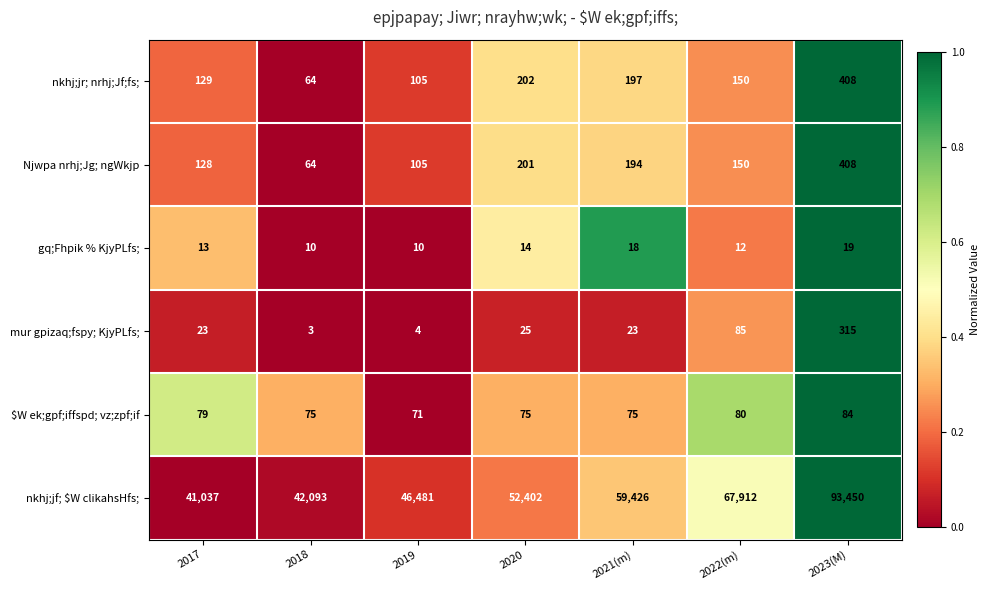

Which series has the largest total across all categories?

nkhj;jf; $W clikahsHfs;